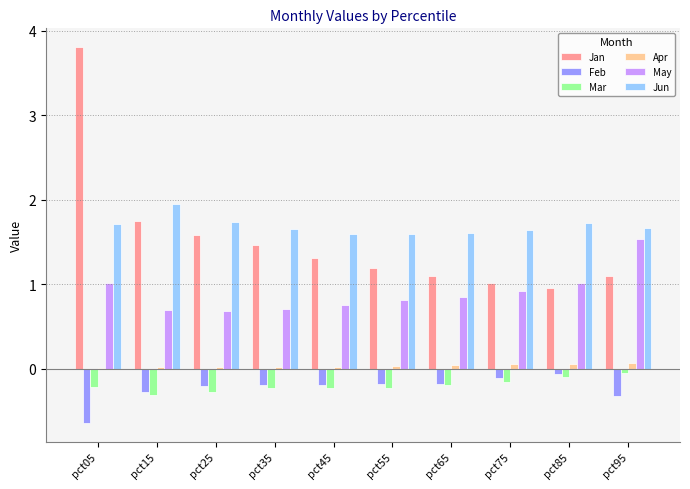

What is the approximate value of Mar at pct85?

-0.1